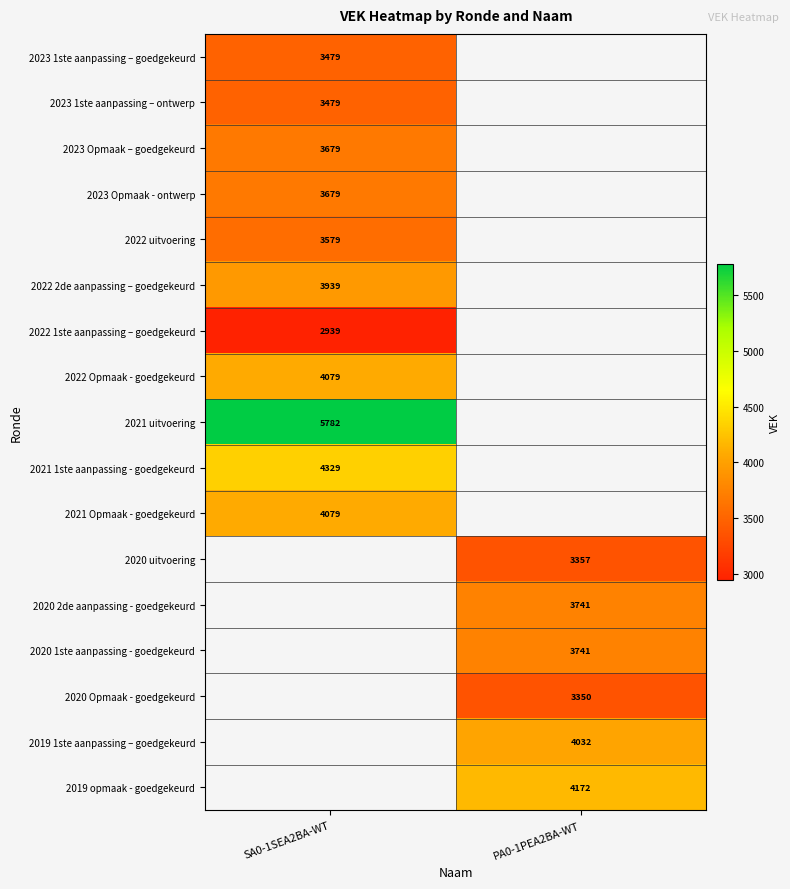

Which has a higher value, PA0-1PEA2BA-WT or SA0-1SEA2BA-WT?

SA0-1SEA2BA-WT